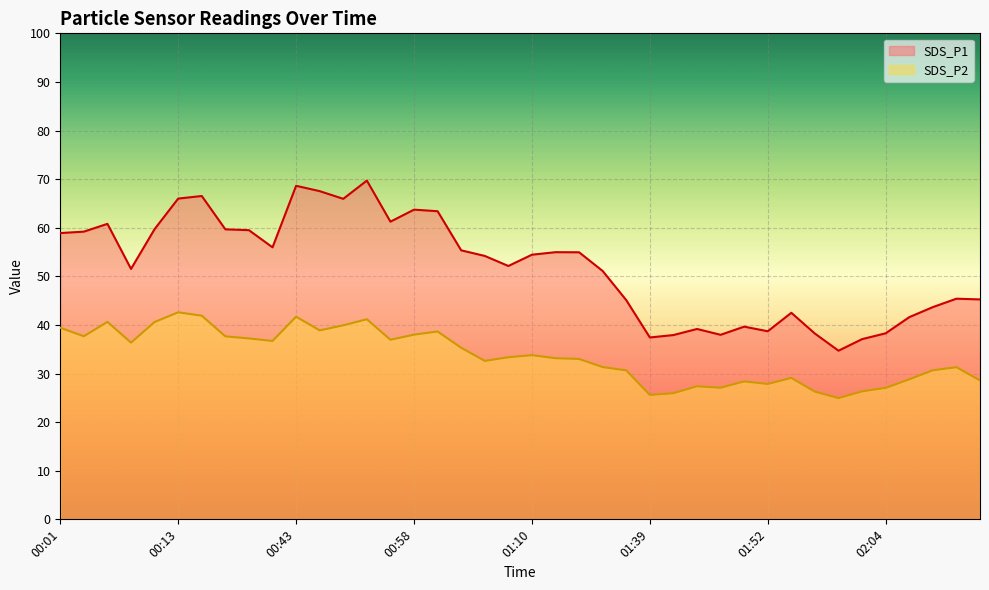

Is it true that SDS_P2 equals 25.6 at 01:39?

True